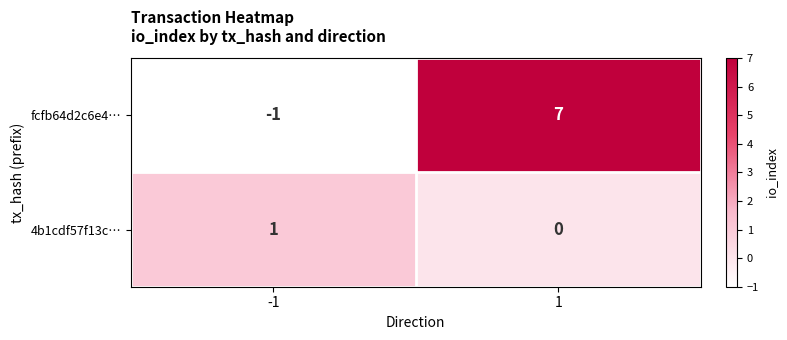

What is the average value of the fcfb64d2c6e4… series?

3